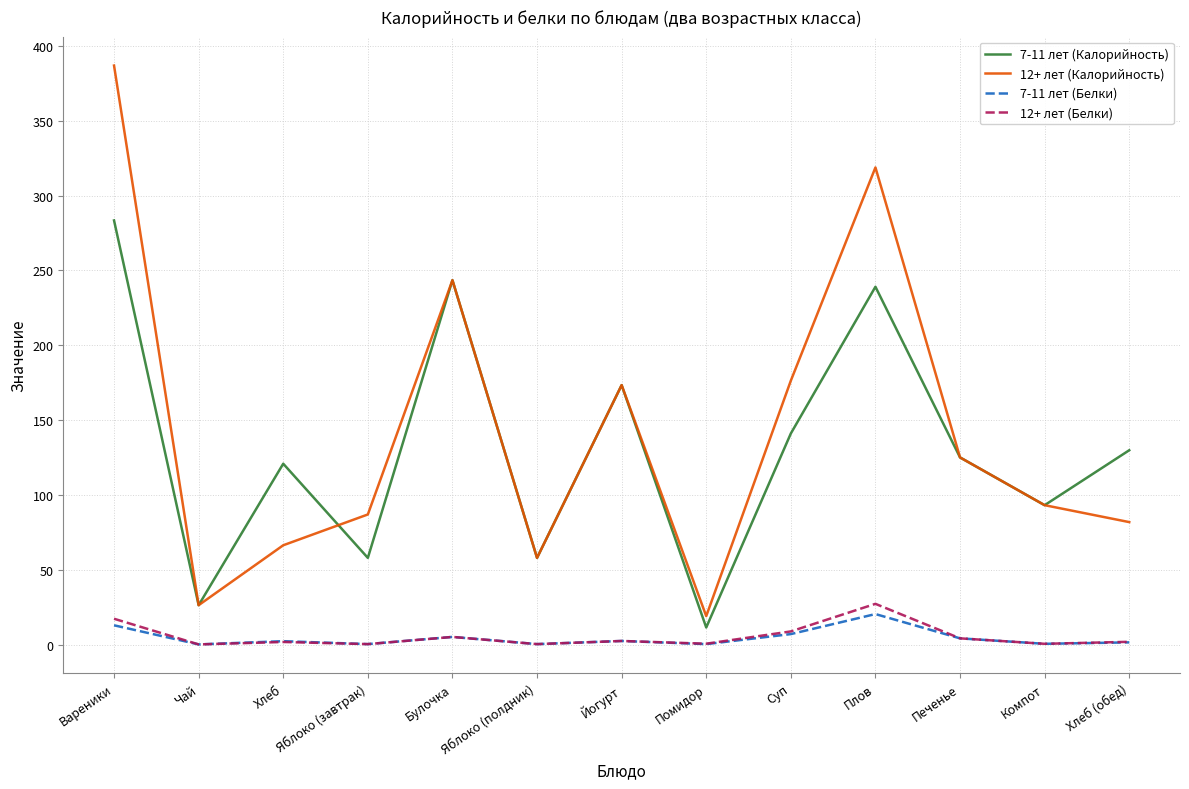

What is the total value across all series at Хлеб?

191.5